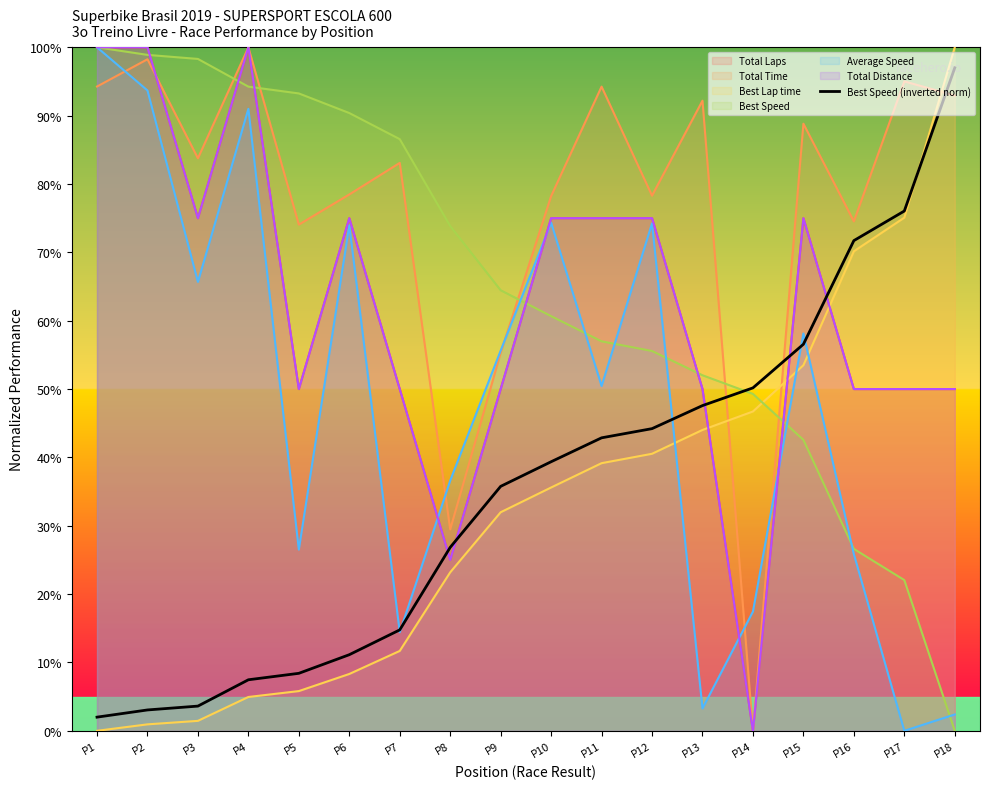

What is the highest value of the Best Speed (inverted norm) series?

97.0